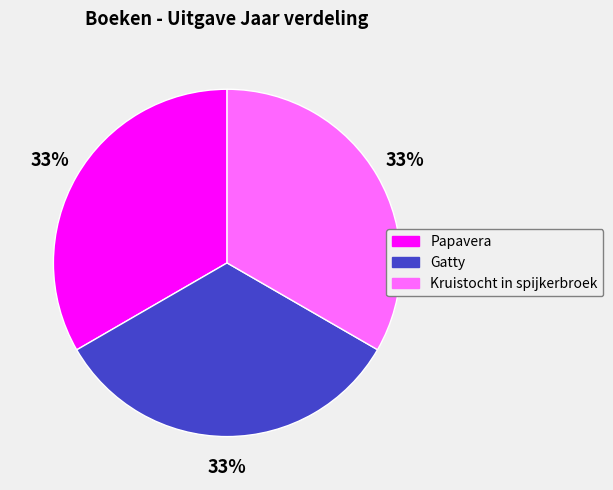

To the nearest percent, what is the average slice percentage?

33%